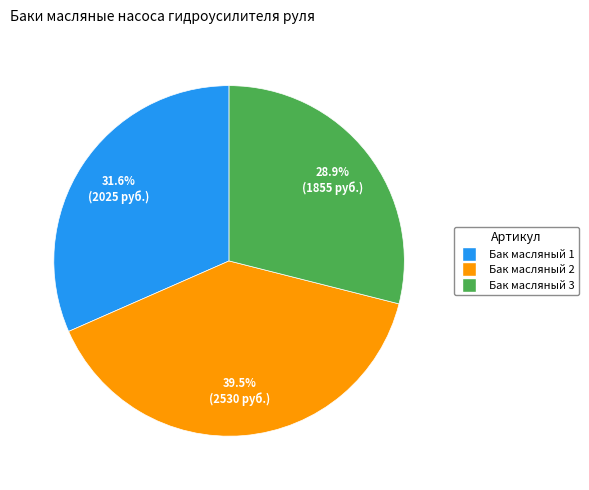

Is there any slice that represents more than half of the pie?

No